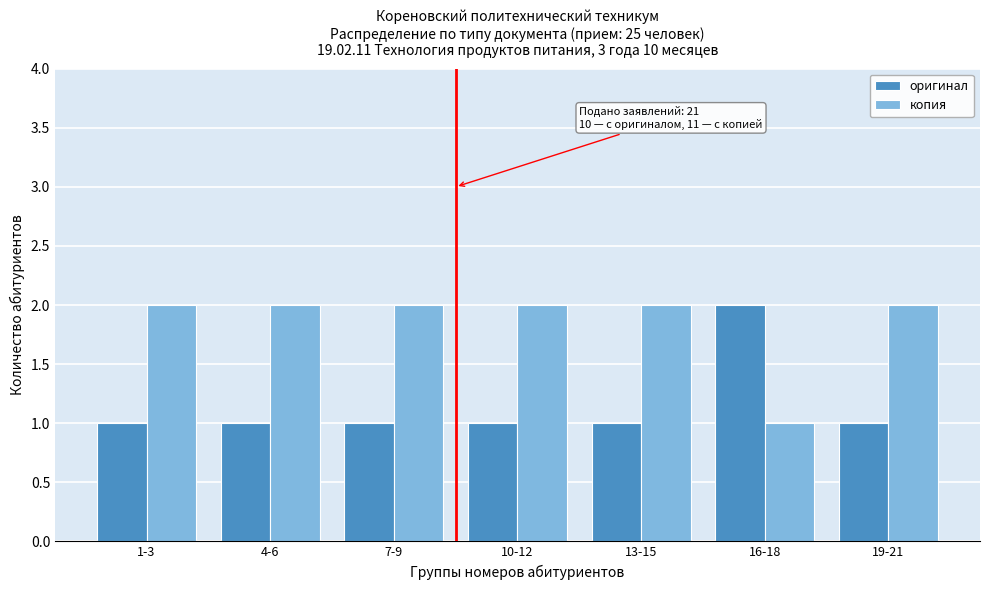

Reading left to right, what are all the values shown in this chart?

оригинал: 1	1	1	1	1	2	1
копия: 2	2	2	2	2	1	2